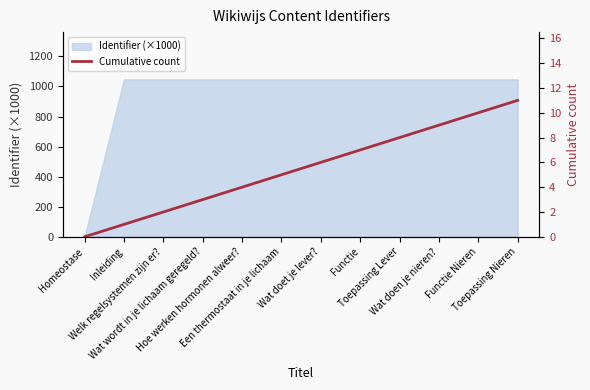

Reading right to left, list all the values displayed in this chart.

11	10	9	8	7	6	5	4	3	2	1	0